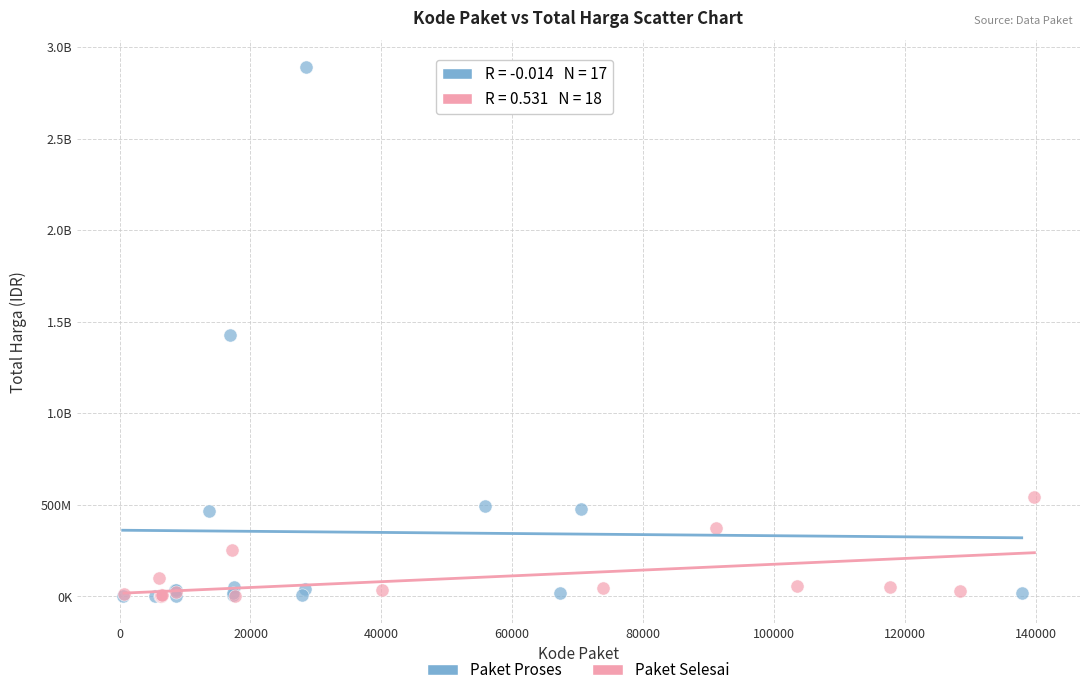

What are all the series names shown in the legend?

Paket Proses, Paket Selesai